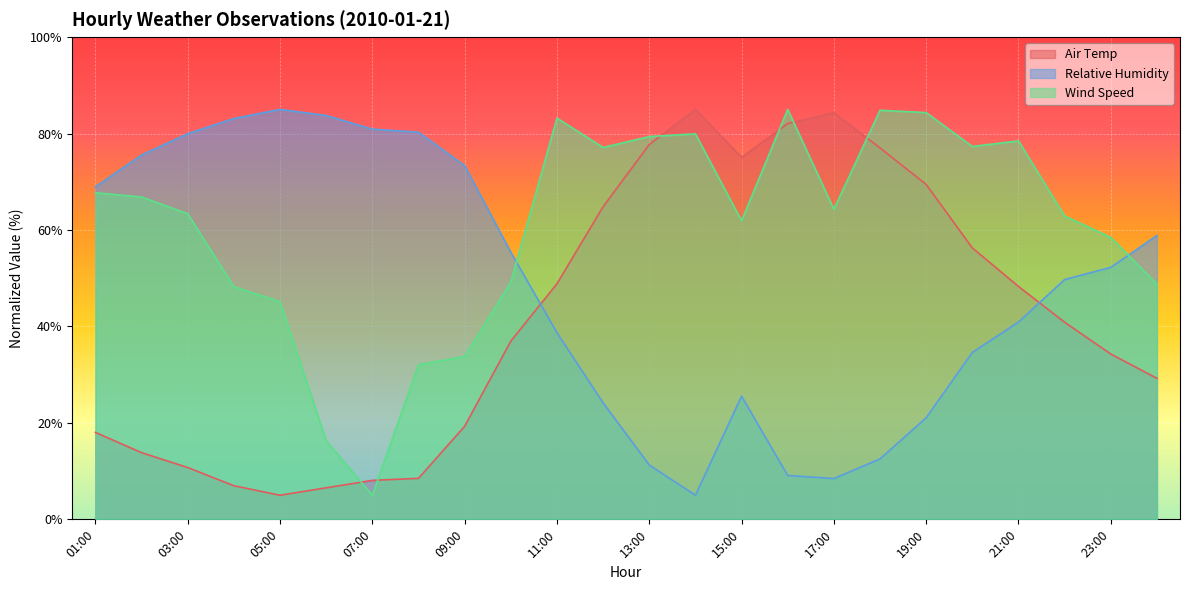

At which category is the sum across all series the highest?

16:00